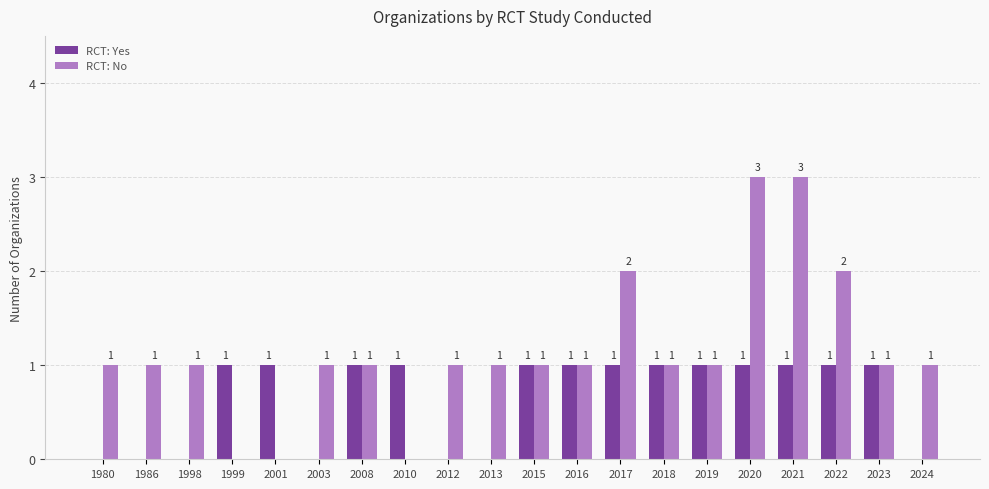

Reading right to left, transcribe all the data shown in this chart.

RCT: Yes: 0	1	1	1	1	1	1	1	1	1	0	0	1	1	0	1	1	0	0	0
RCT: No: 1	1	2	3	3	1	1	2	1	1	1	1	0	1	1	0	0	1	1	1